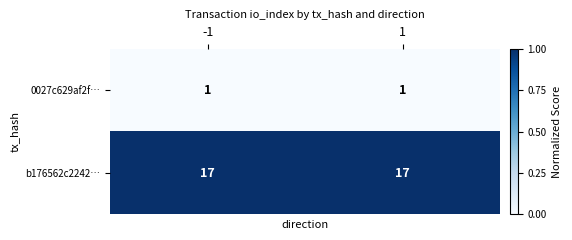

What is the maximum value for b176562c2242…?

17